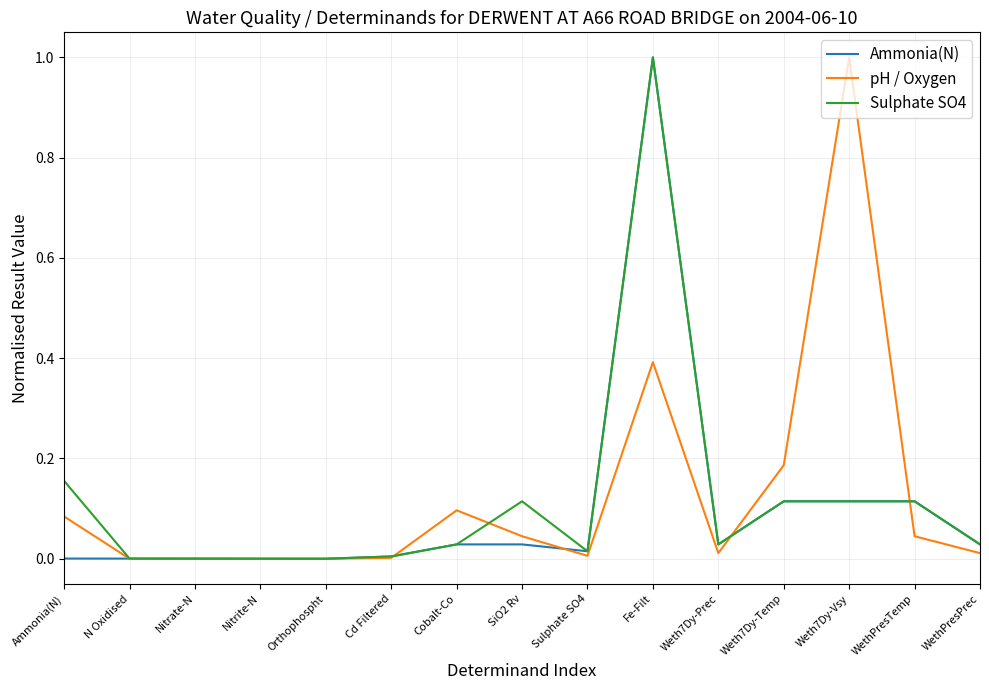

True or false: pH / Oxygen and Sulphate SO4 intersect in this chart.

True